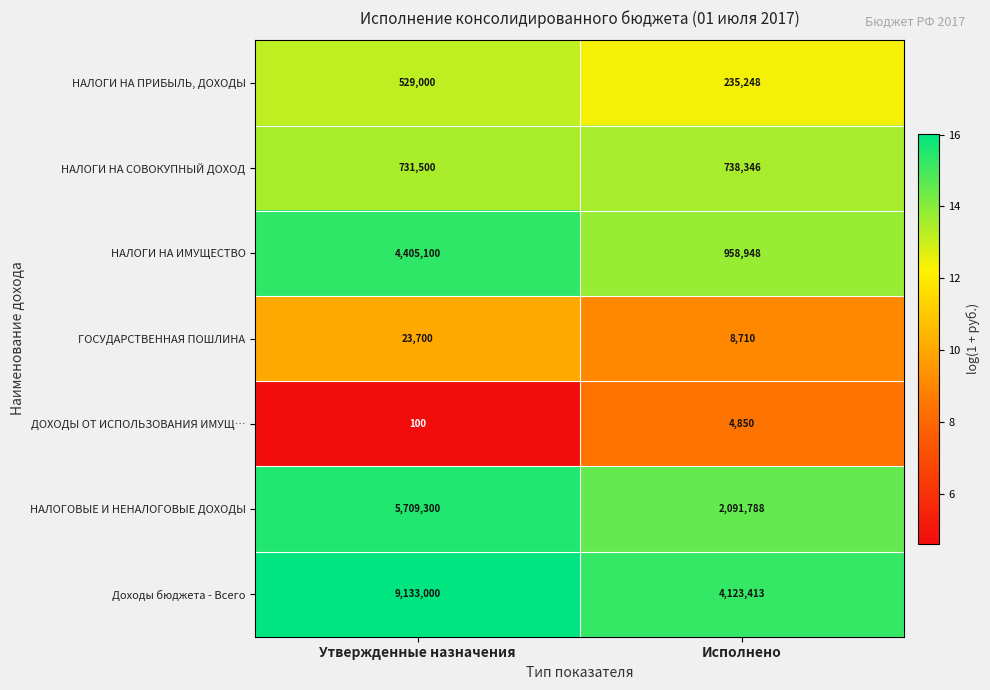

What value does the ДОХОДЫ ОТ ИСПОЛЬЗОВАНИЯ ИМУЩ… series have at Исполнено?

4850